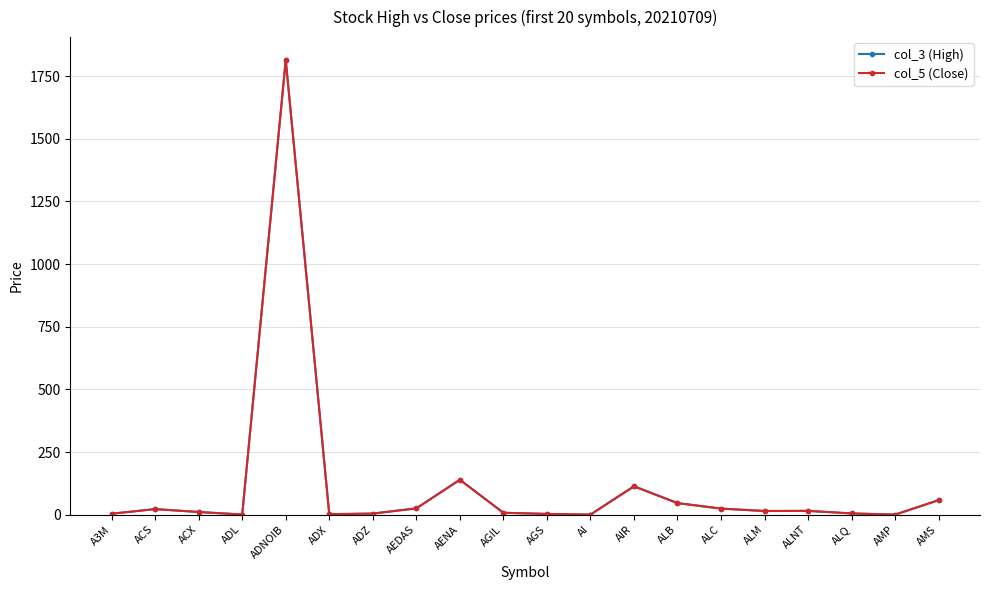

Where is col_3 (High) nearest to the value 907?

AENA